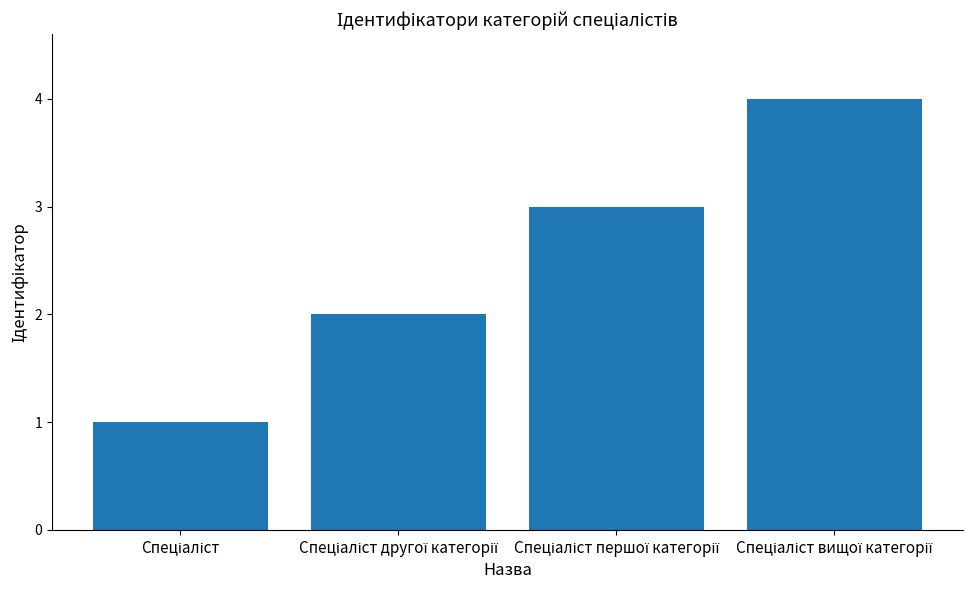

How many data points does each series have?

4